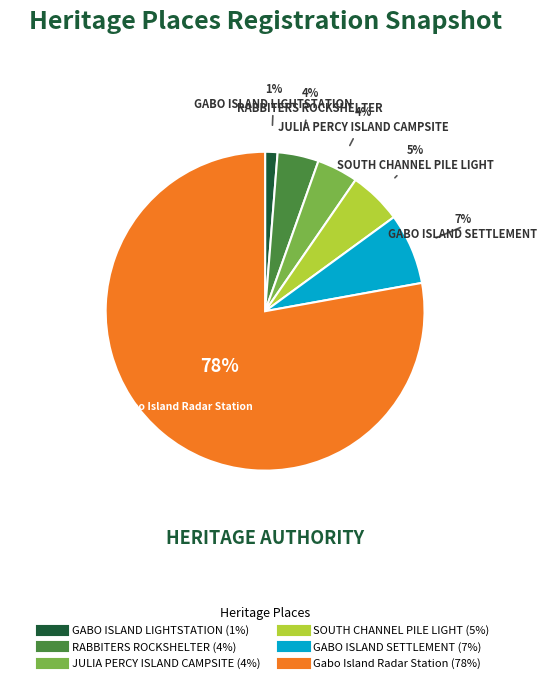

Do RABBITERS ROCKSHELTER and SOUTH CHANNEL PILE LIGHT together represent more than half of the pie?

No